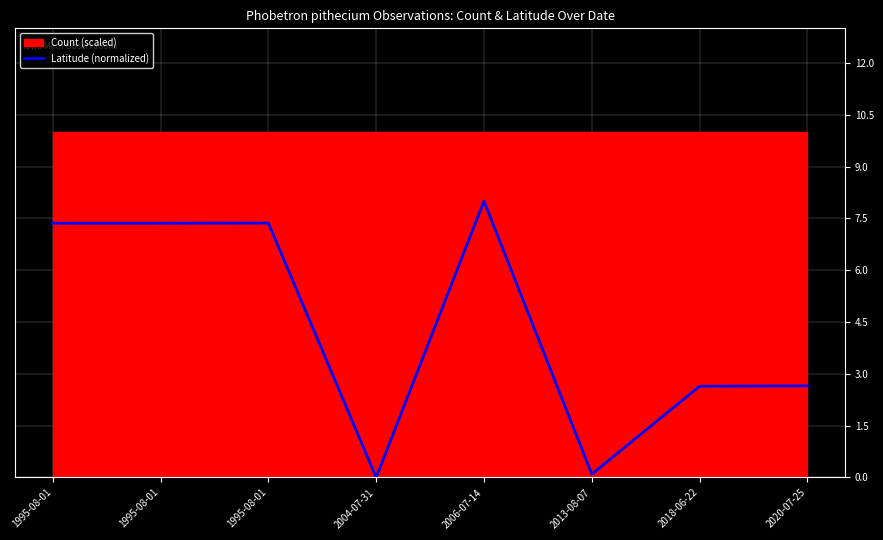

Reading left to right, transcribe all the data shown in this chart.

7.4	7.4	7.4	0.0	8.0	0.1	2.6	2.7